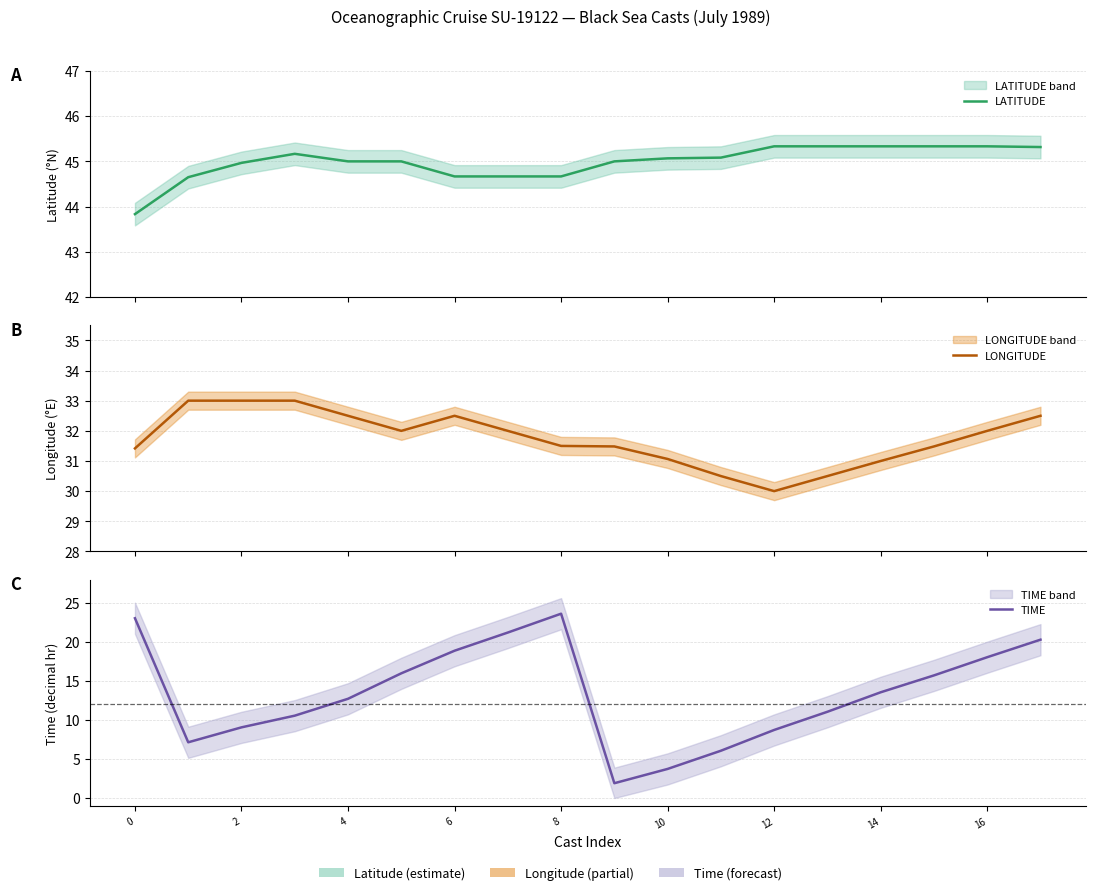

Reading left to right, transcribe all the data shown in this chart.

LATITUDE: 43.8	44.6	45.0	45.2	45.0	45.0	44.7	44.7	44.7	45.0	45.1	45.1	45.3	45.3	45.3	45.3	45.3	45.3
LONGITUDE: 31.4	33.0	33.0	33.0	32.5	32.0	32.5	32.0	31.5	31.5	31.1	30.5	30.0	30.5	31.0	31.5	32.0	32.5
TIME: 23.1	7.2	9.1	10.6	12.7	16.0	18.9	21.2	23.6	1.9	3.7	6.1	8.7	11.1	13.6	15.7	18.1	20.3